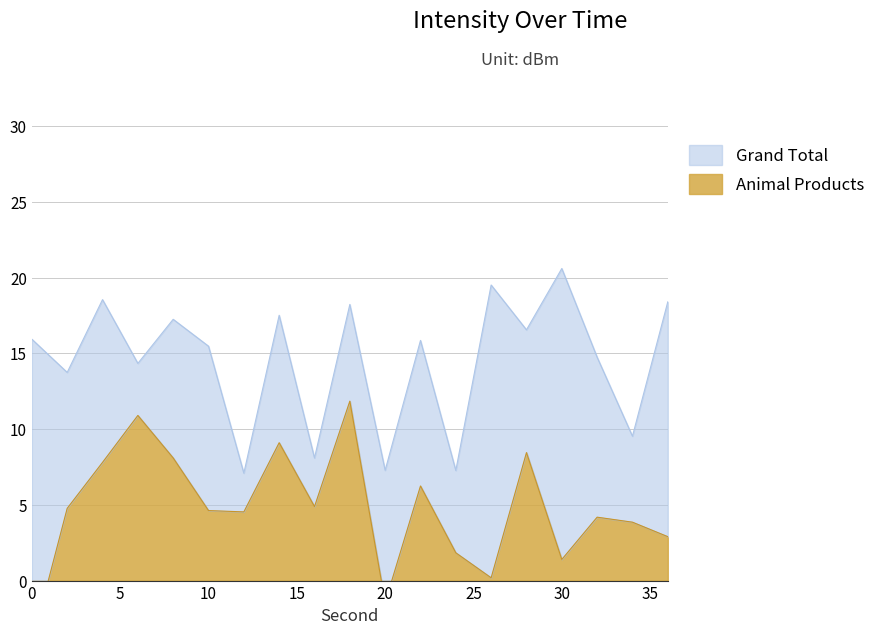

What are all the series names shown in the legend?

Grand Total, Animal Products